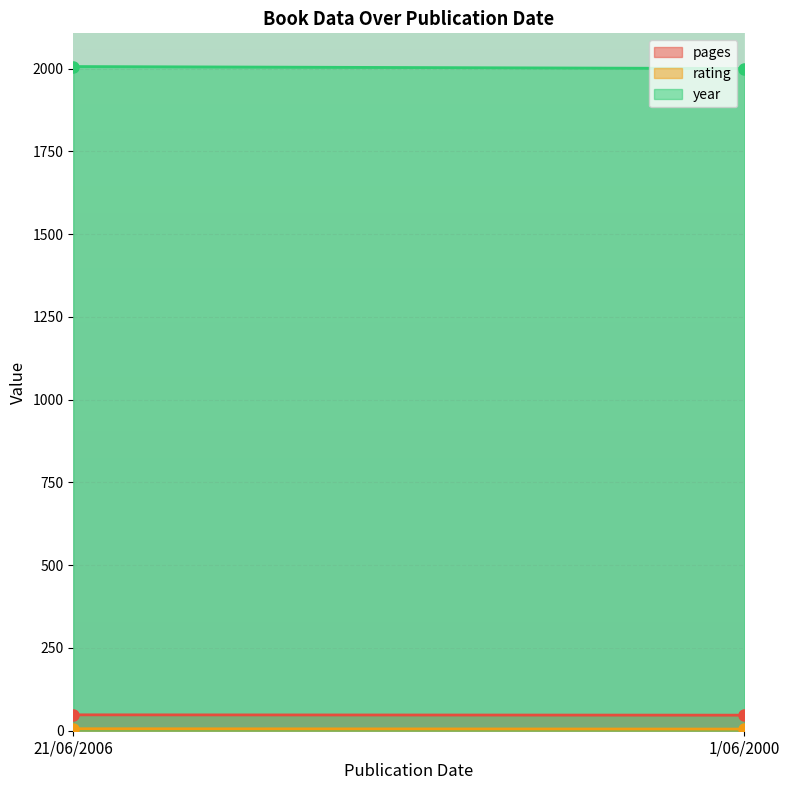

Reading left to right, transcribe all the data shown in this chart.

pages: 21/06/2006=48	1/06/2000=47
rating: 21/06/2006=6	1/06/2000=5
year: 21/06/2006=2006	1/06/2000=2000